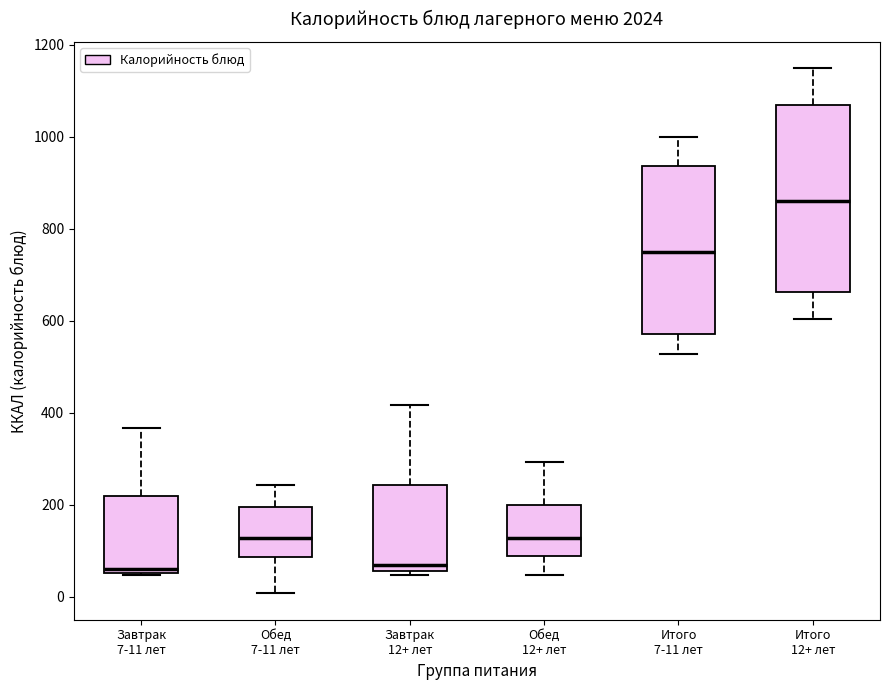

Where is the lower edge of the box for Завтрак 7-11 лет on the y-axis? The values are not printed on the chart, so give them approximately, as read against the axis.

60